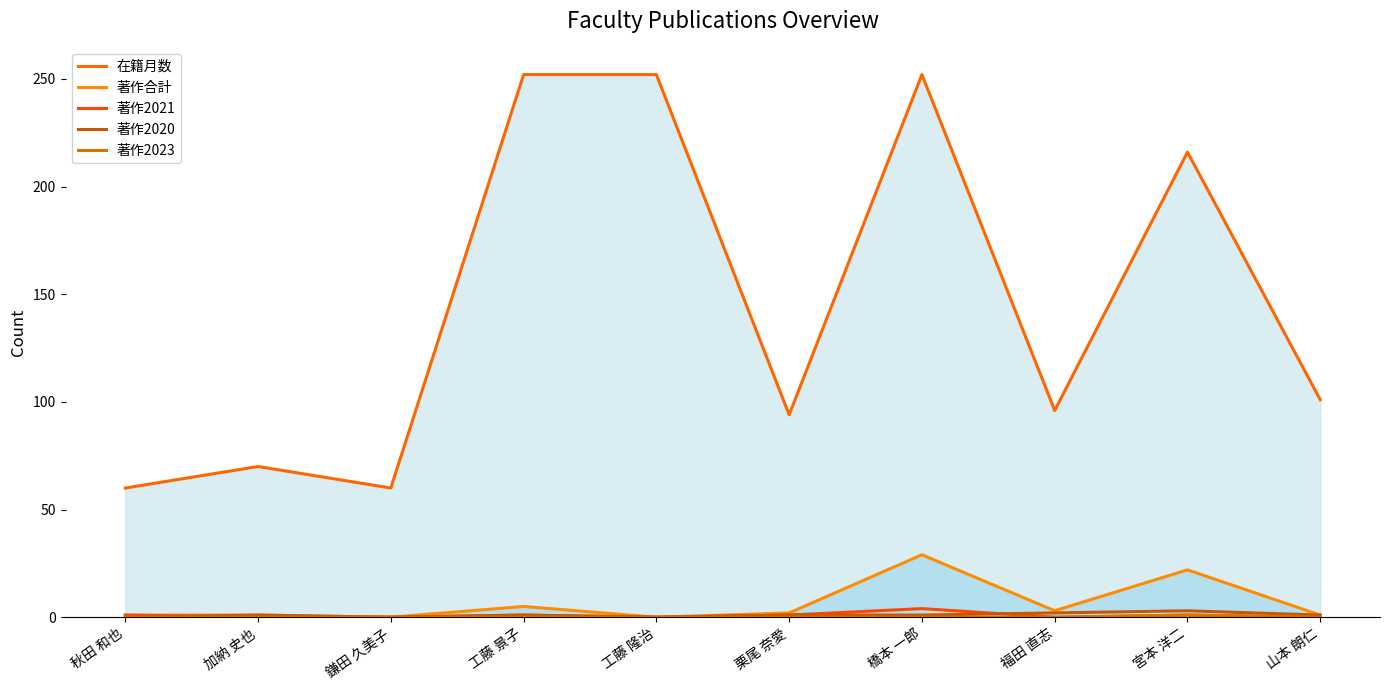

Which series has the largest range (max minus min)?

在籍月数